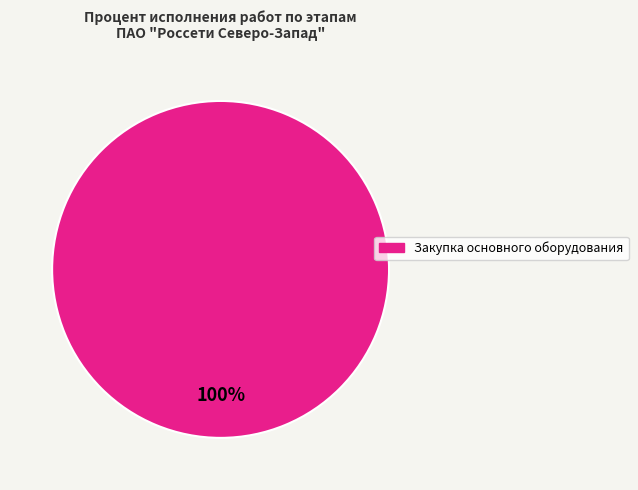

Count the number of slices in the pie.

1